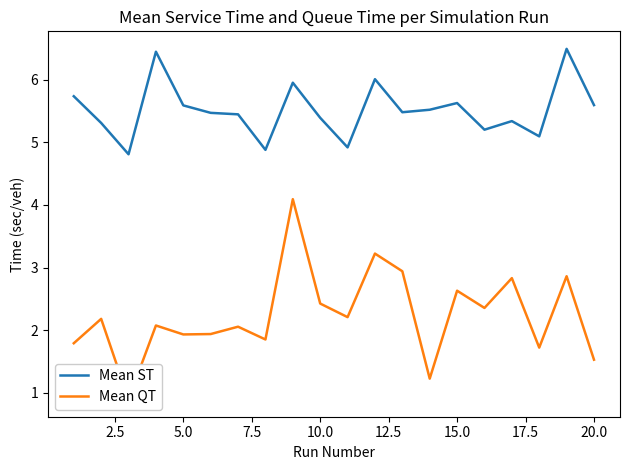

What is the maximum value for Mean ST?

6.5